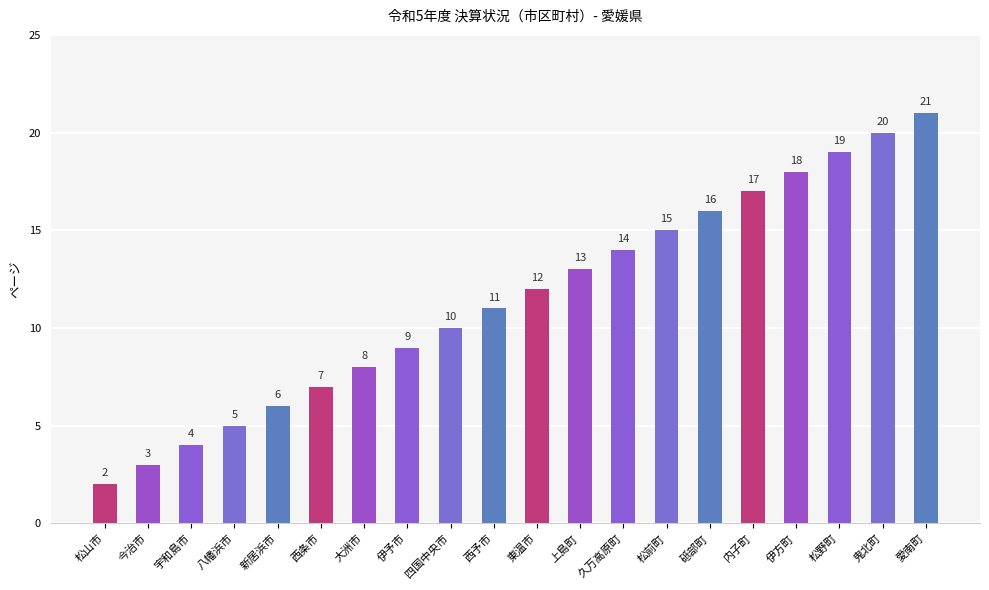

What is the label of the 20th bar from the left?

愛南町